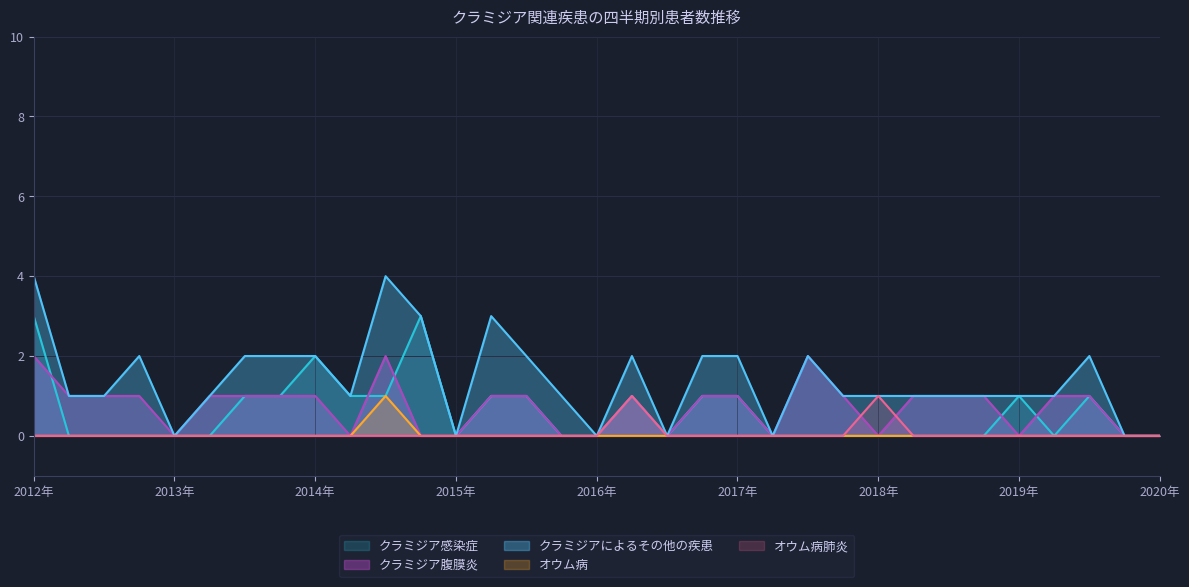

What is the sum of all クラミジア腹膜炎 values?

24